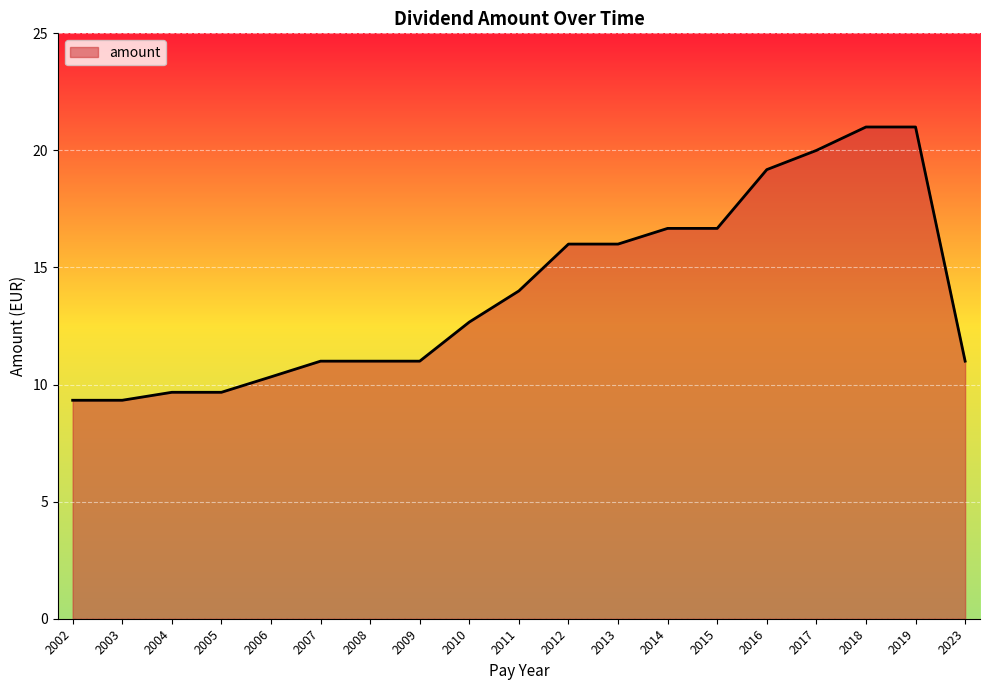

The value at 2015 is 16.7. True or false?

True